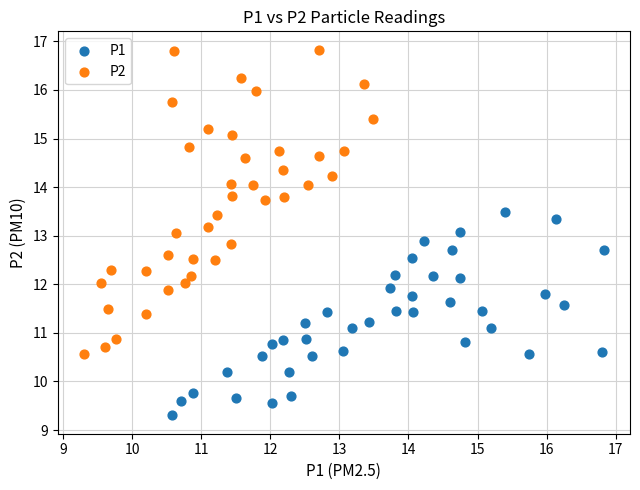

Which series reaches the maximum Y coordinate?

P2